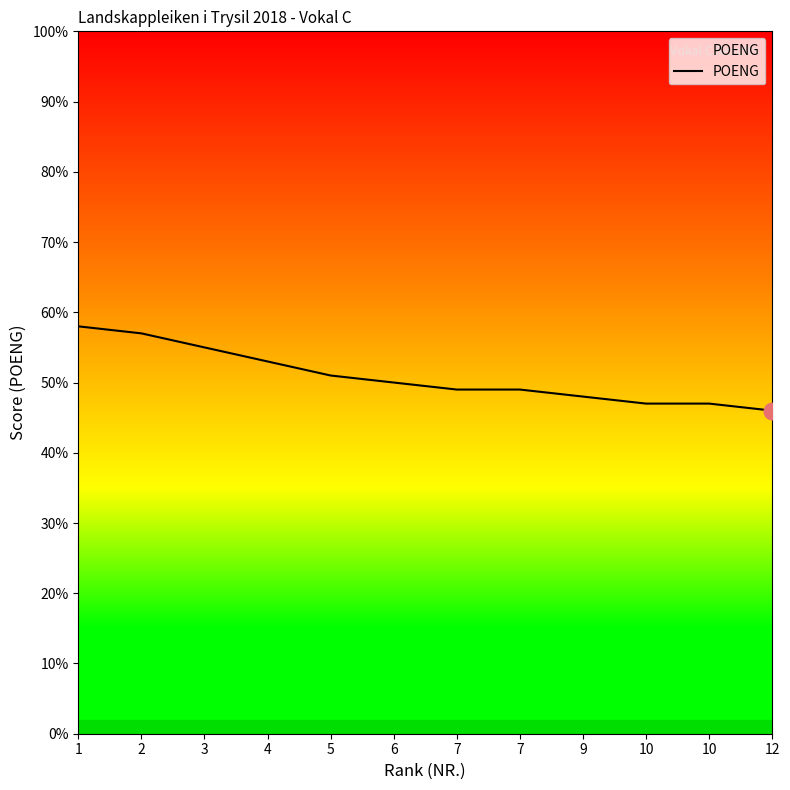

Which has a higher value, 6 or 7?

6